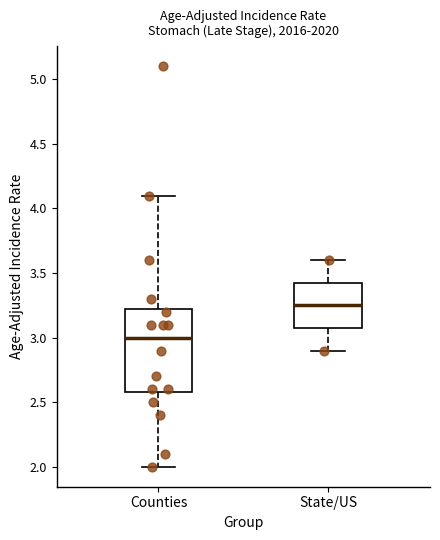

Which box's median line is the highest?

State/US